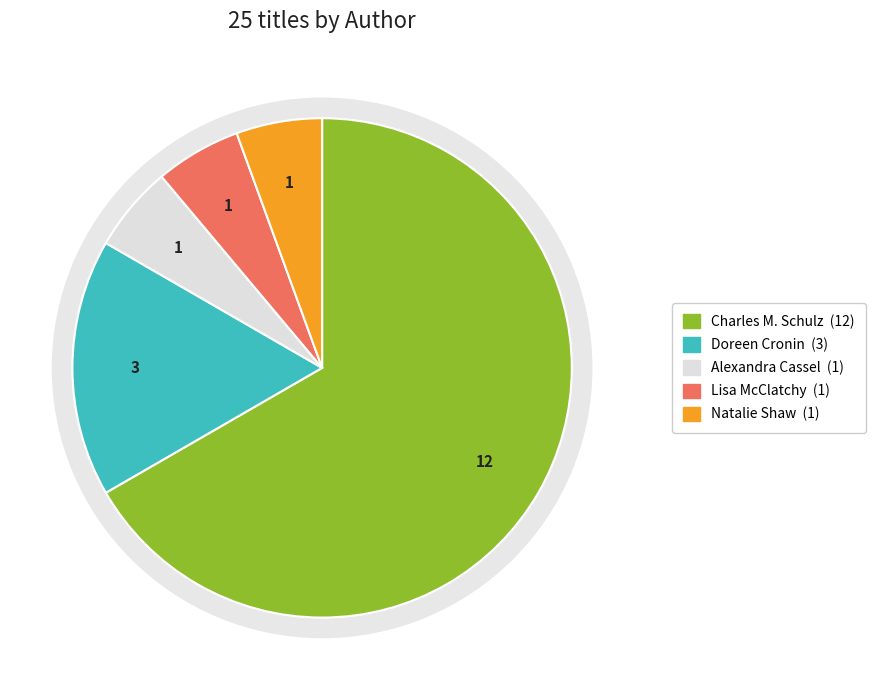

Is there any slice that represents more than half of the pie?

Yes